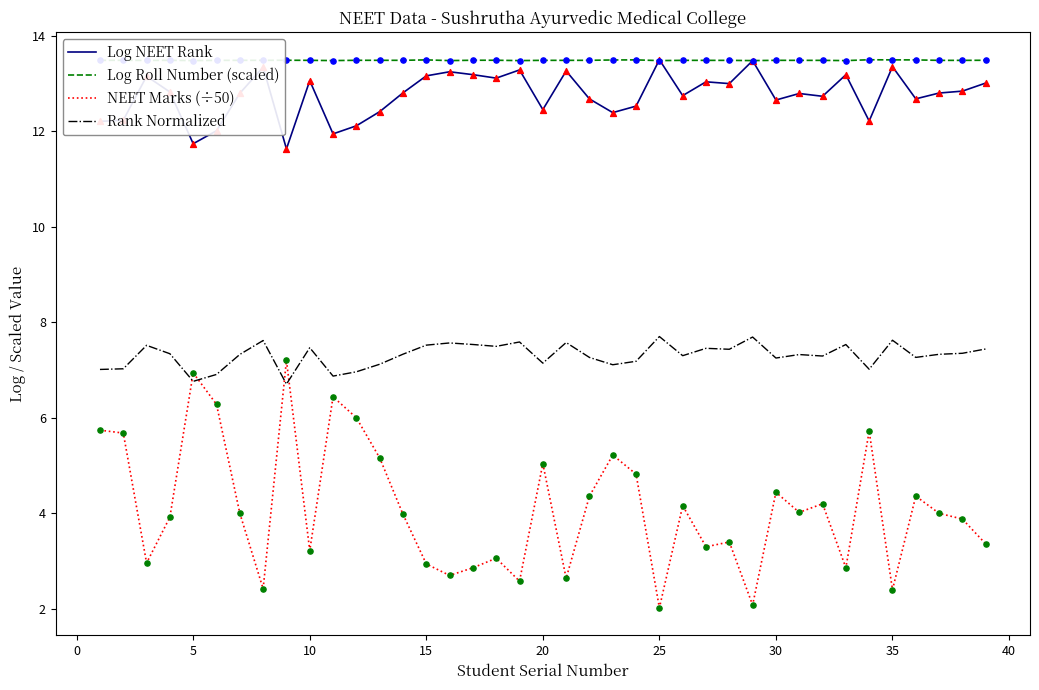

True or false: Rank Normalized and Log NEET Rank intersect in this chart.

False